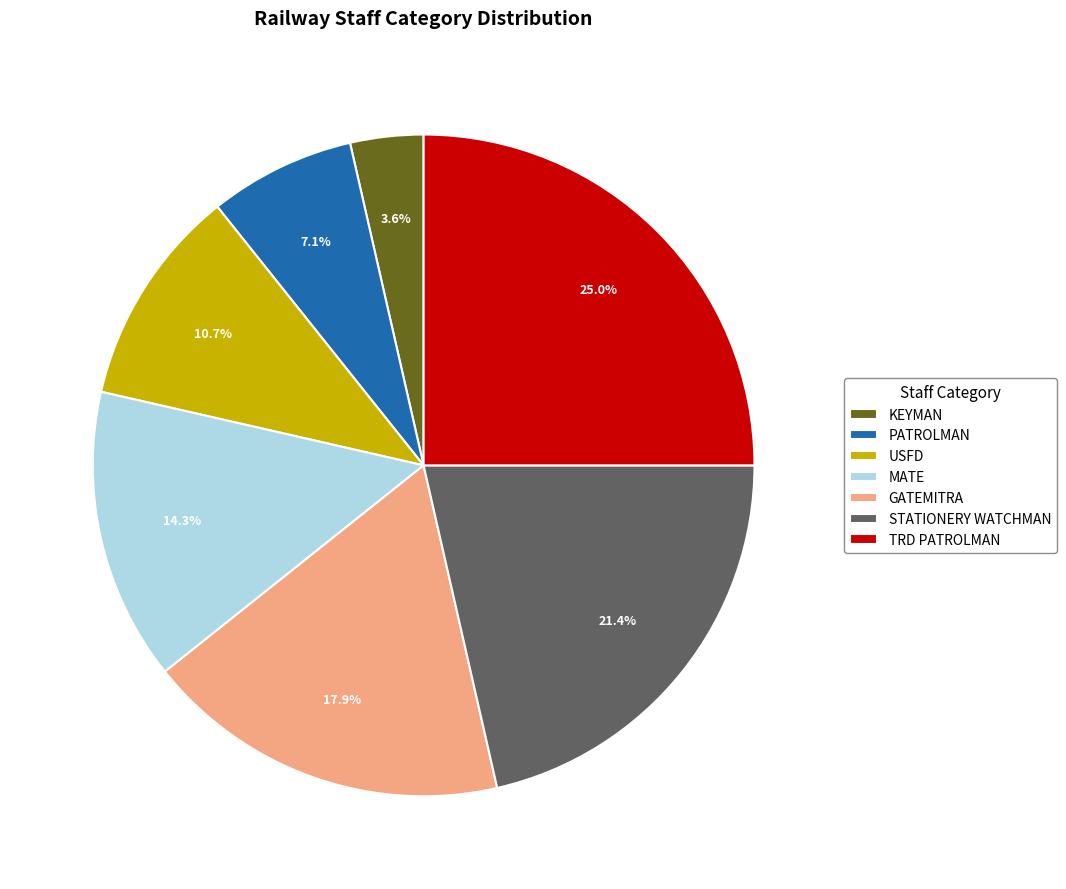

To the nearest percent, what is the combined percentage of GATEMITRA and PATROLMAN?

25%